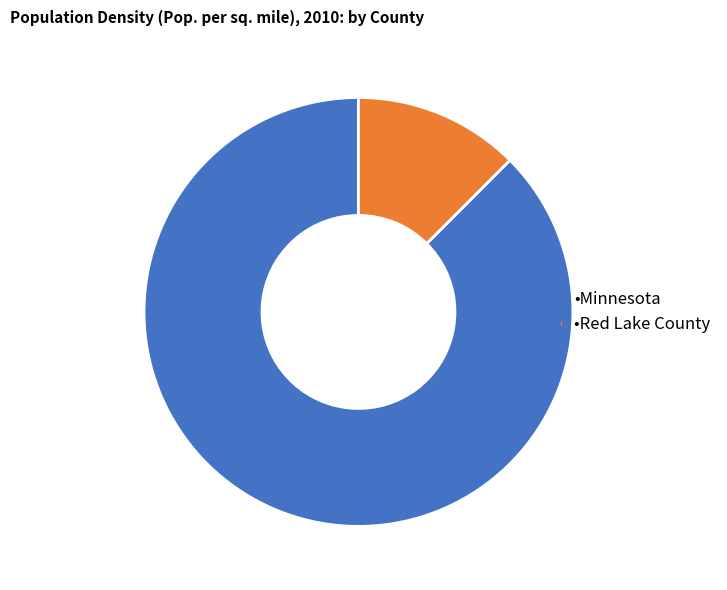

Does any single category account for the majority?

Yes